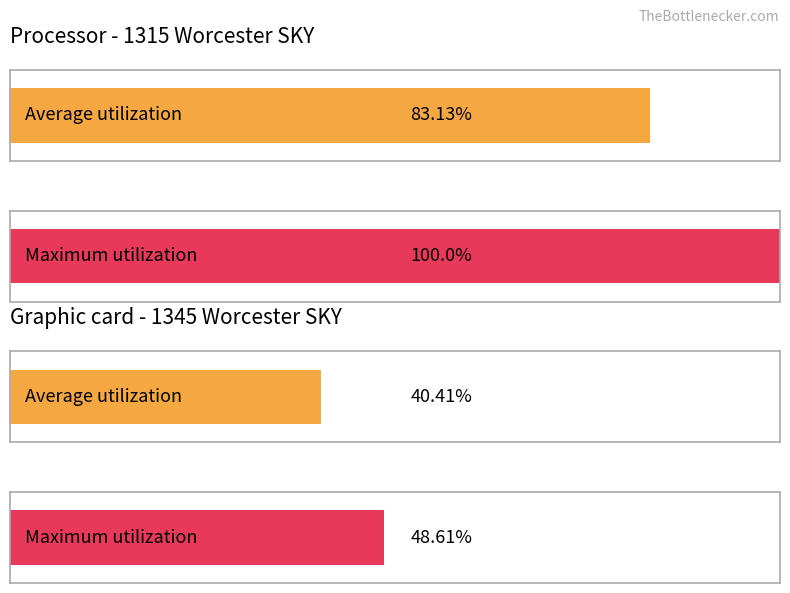

Are the bars horizontal?

Yes